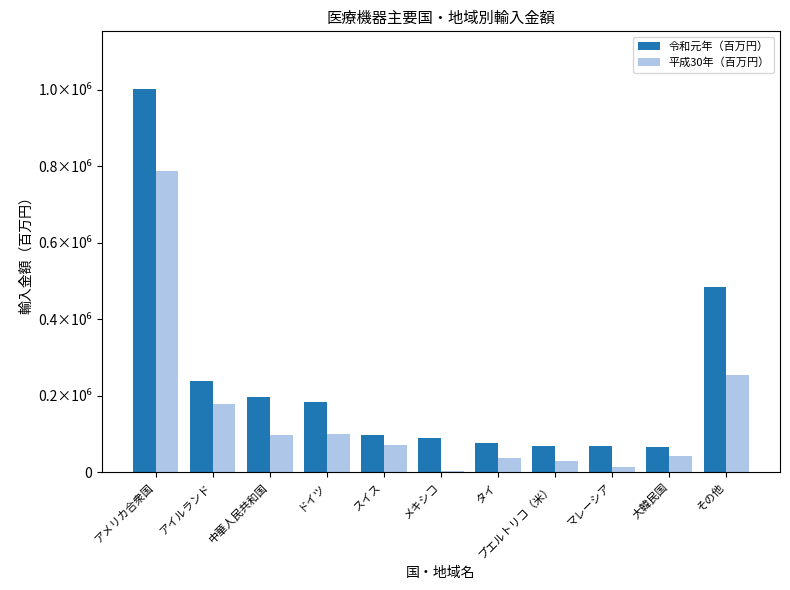

Reading left to right, extract all data points from this chart.

令和元年（百万円）: アメリカ合衆国=1002316	アイルランド=237844	中華人民共和国=197324	ドイツ=185127	スイス=97873	メキシコ=90492	タイ=78201	プエルトリコ（米）=69939	マレーシア=68820	大韓民国=65709	その他=485318
平成30年（百万円）: アメリカ合衆国=787384	アイルランド=177755	中華人民共和国=97970	ドイツ=101639	スイス=72522	メキシコ=4584	タイ=38937	プエルトリコ（米）=29477	マレーシア=13820	大韓民国=42880	その他=253454